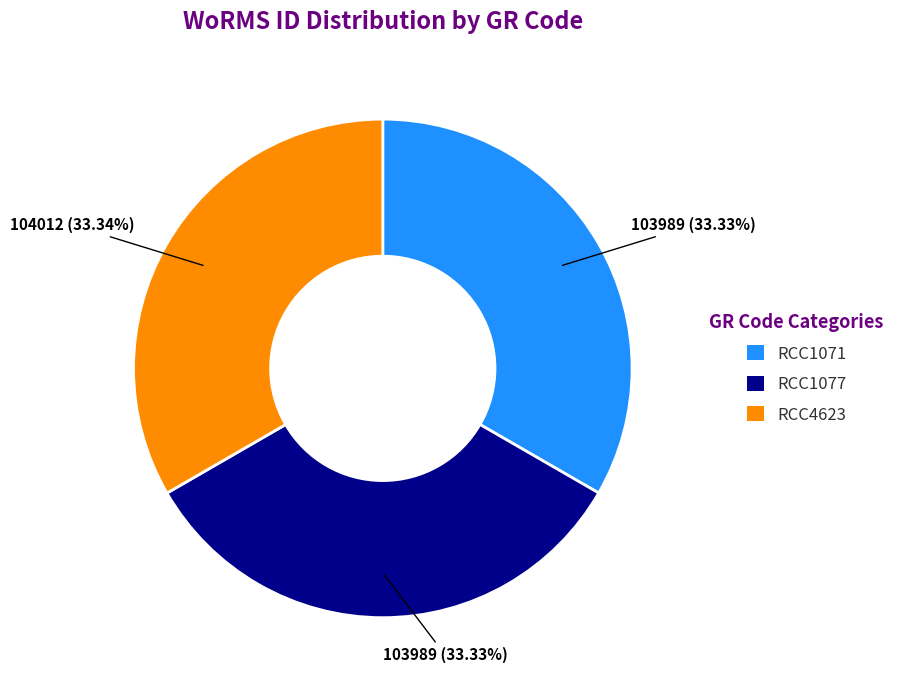

True or false: RCC4623 accounts for 33% of the total.

True